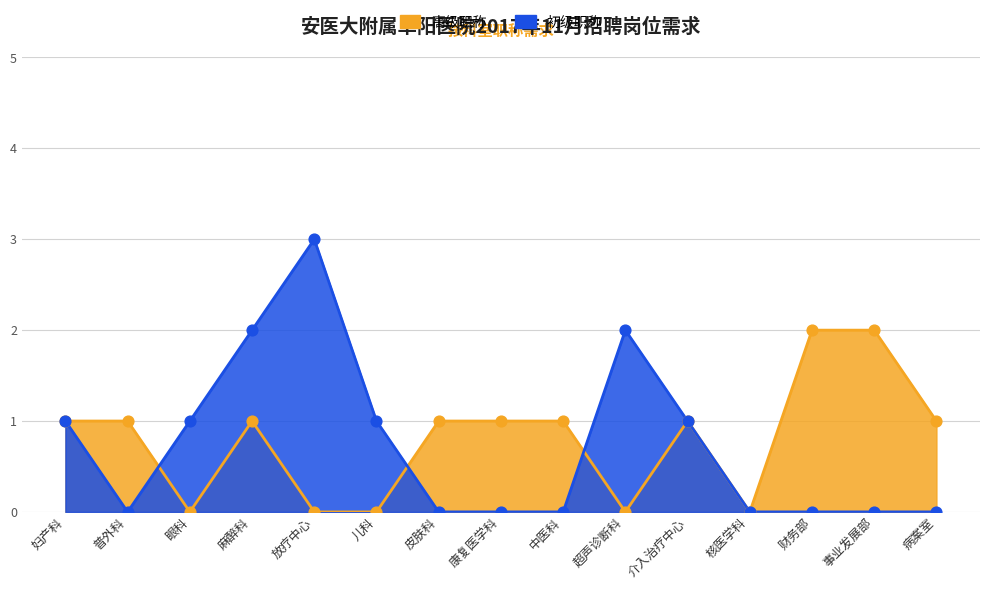

What are all the series names shown in the legend?

高级职称, 初级职称